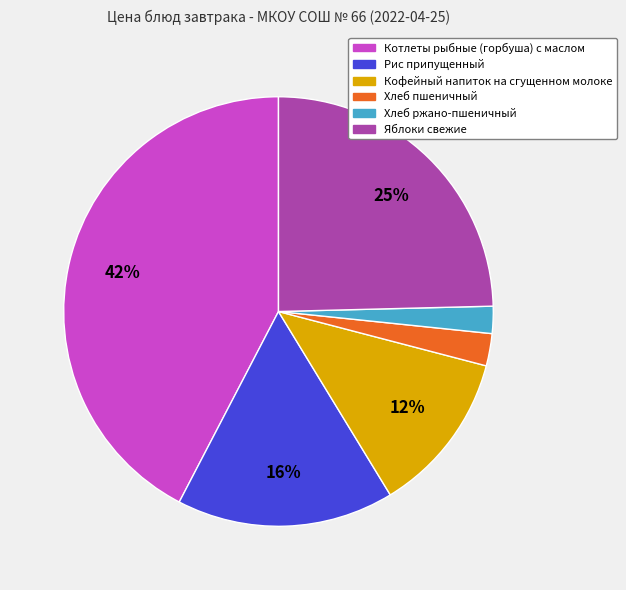

To the nearest percent, what is the average slice percentage?

17%